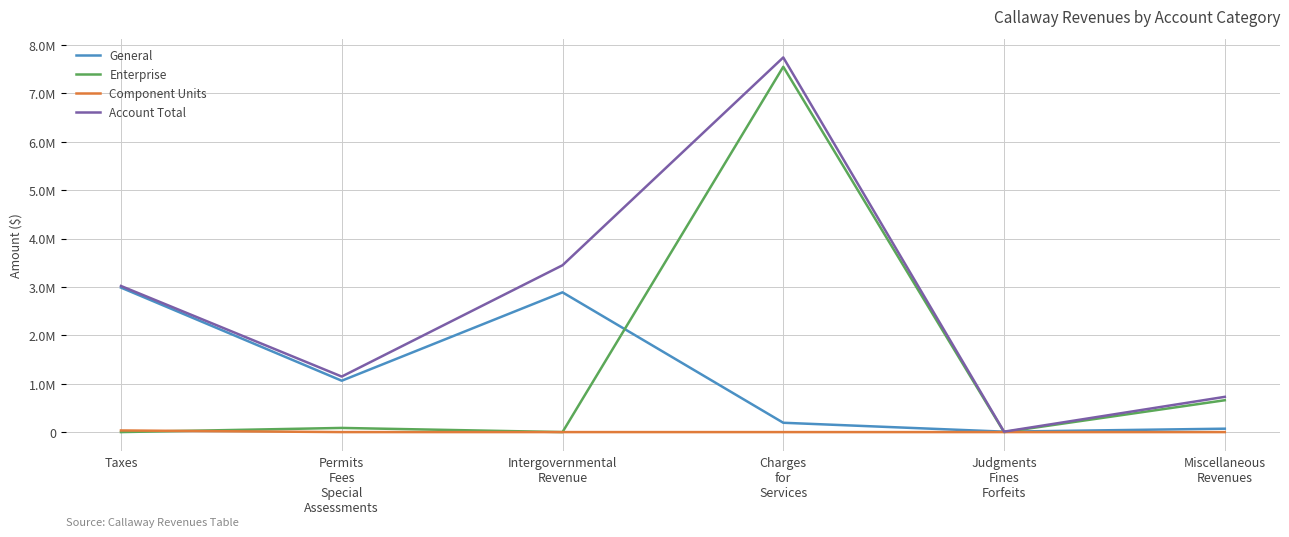

Reading left to right, list all the values displayed in this chart.

General: 2985882	1061444	2887925	192704	8975	70260
Enterprise: 0	85951	0	7548978	0	658119
Component Units: 33569	0	0	0	0	0
Account Total: 3019451	1147395	3447324	7741682	8975	728379